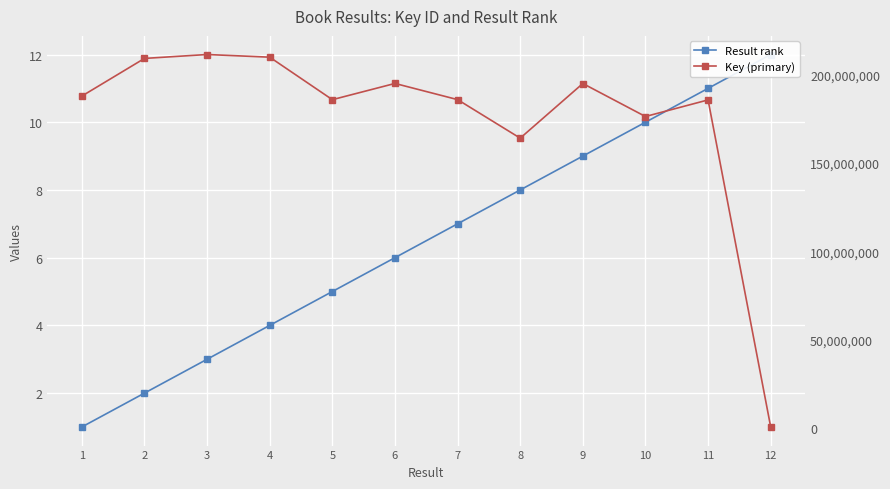

Rank the series by their average value, from lowest to highest.

Result rank, Key (primary)